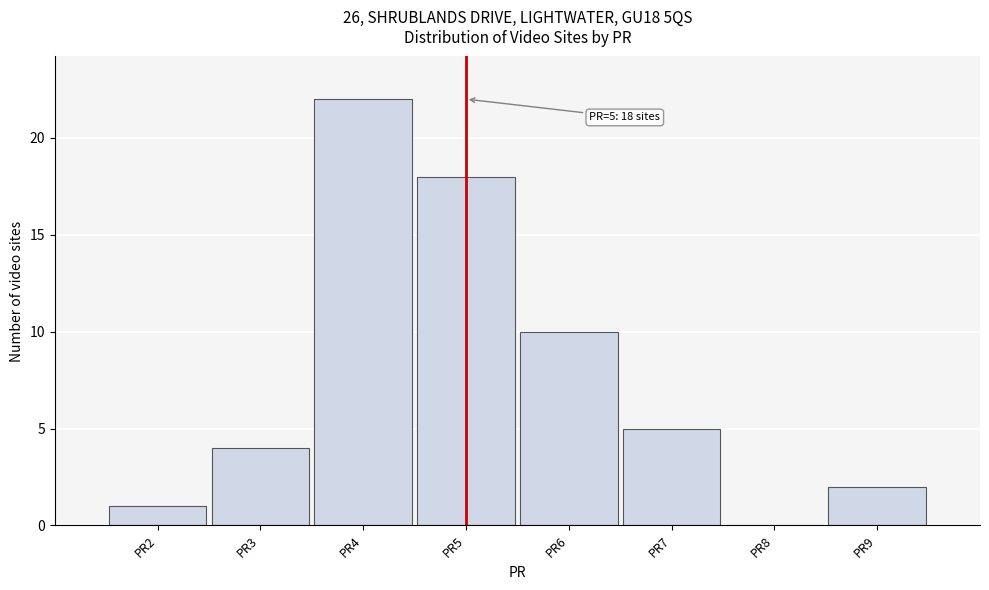

Which range on the x-axis has the tallest bar?

3.5 to 4.5